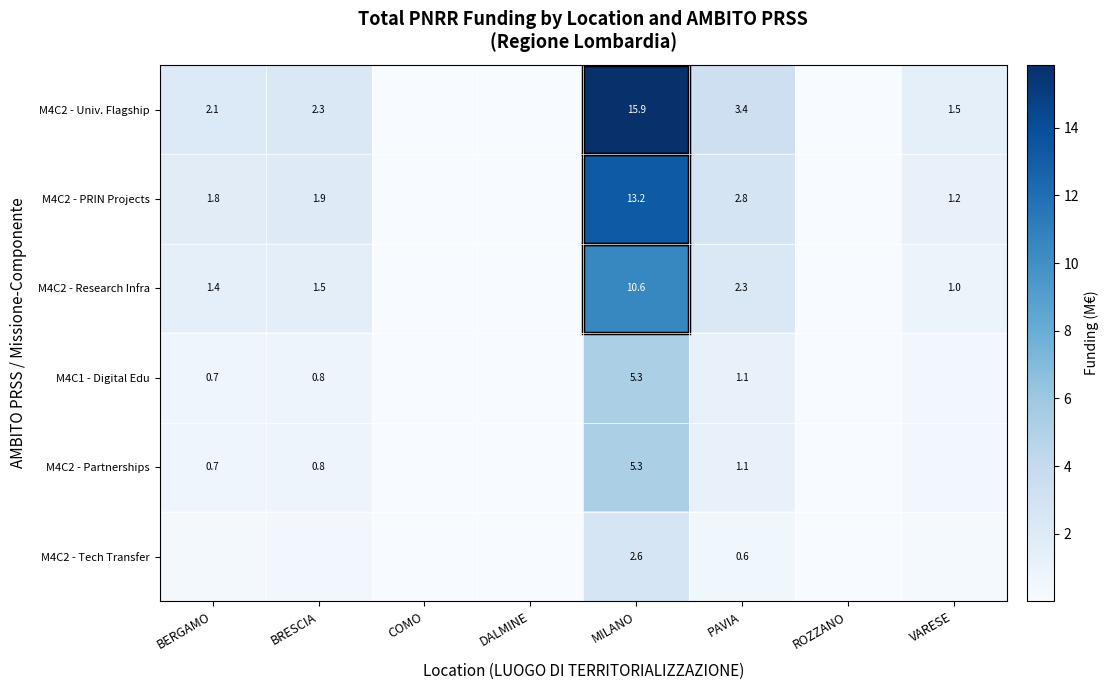

Is the value of M4C2 - Partnerships at BRESCIA greater than the value of M4C2 - PRIN Projects at MILANO?

No